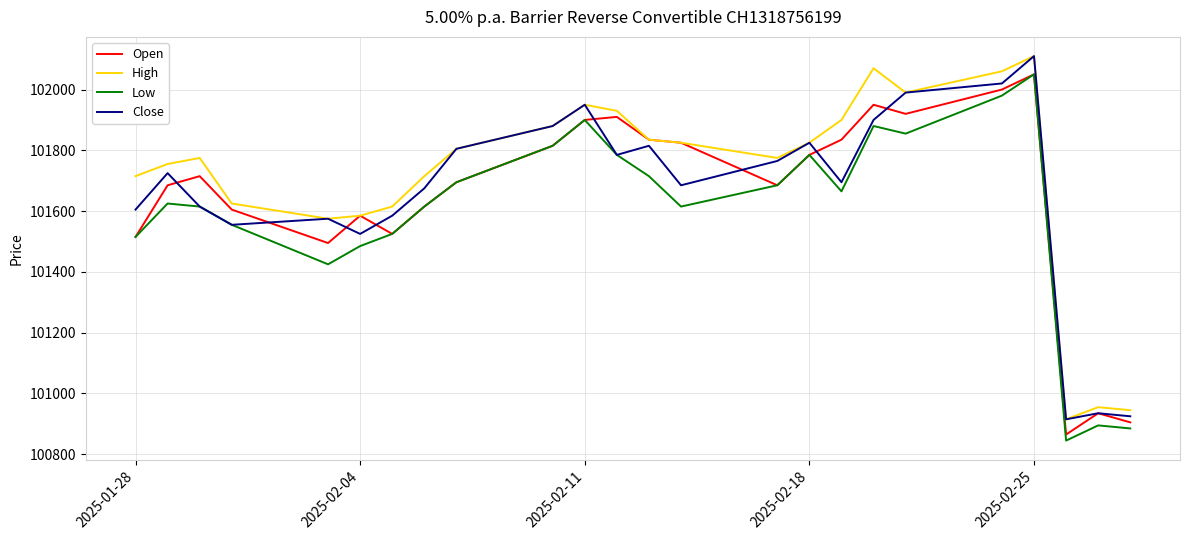

What is the difference between the second highest and minimum values in the Close series?

1105